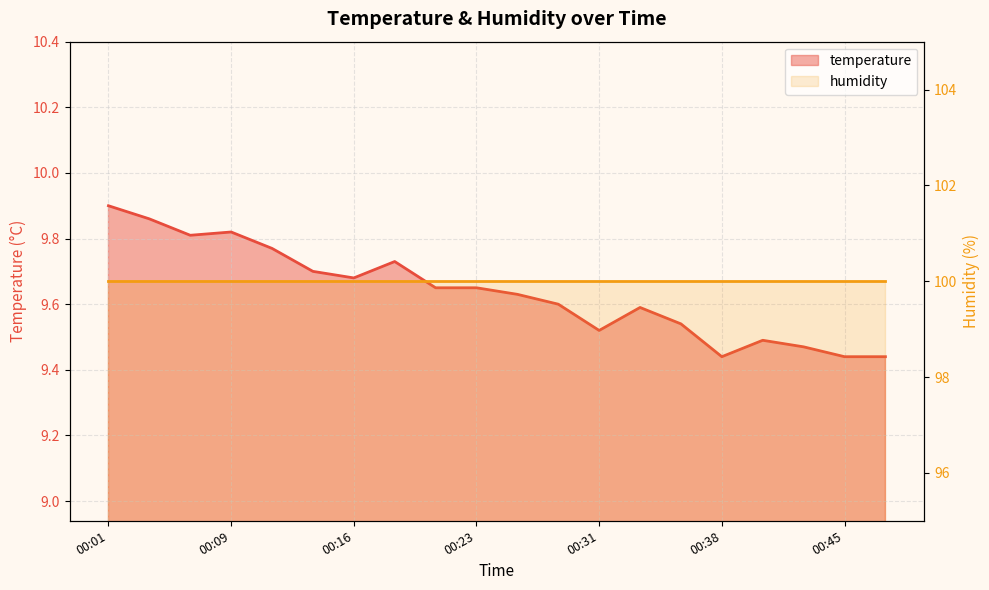

What is the average value?

9.6